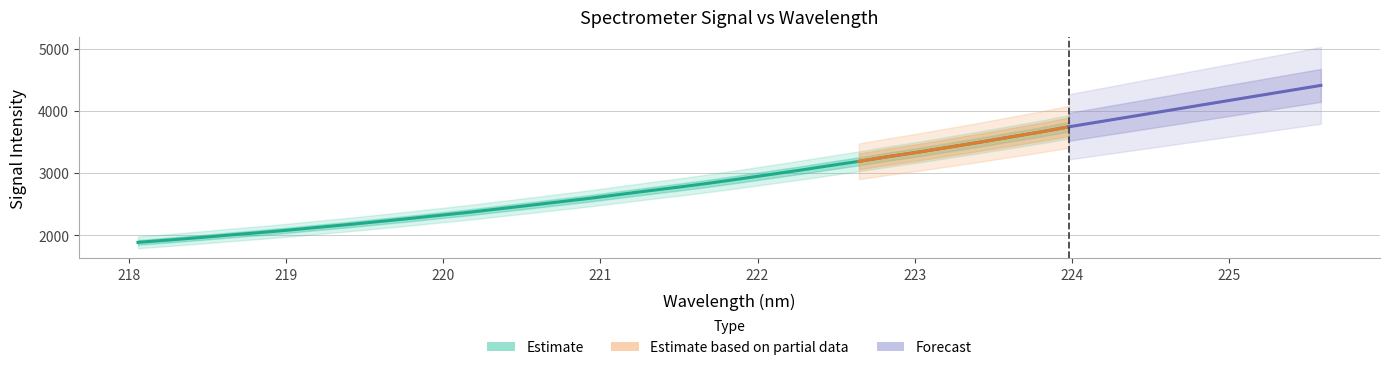

What is the sum of the values at 222.8355 and 218.0596?

5149.5